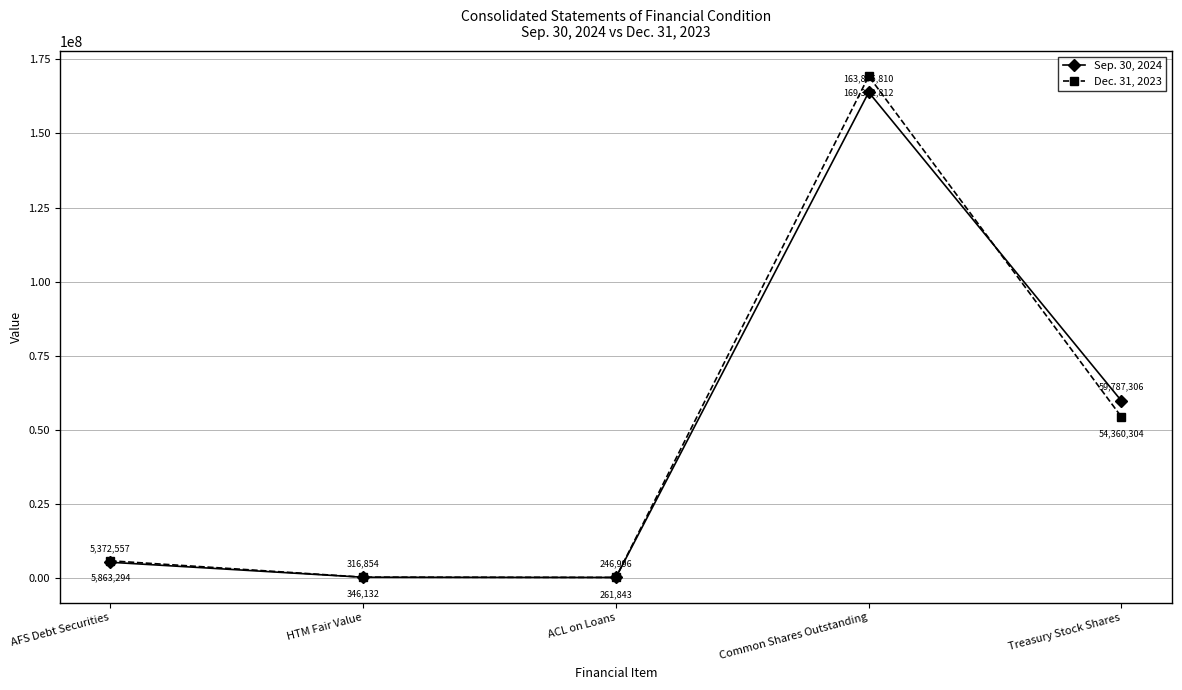

Read the Sep. 30, 2024 value at Treasury Stock Shares, to the nearest 100.

59787300